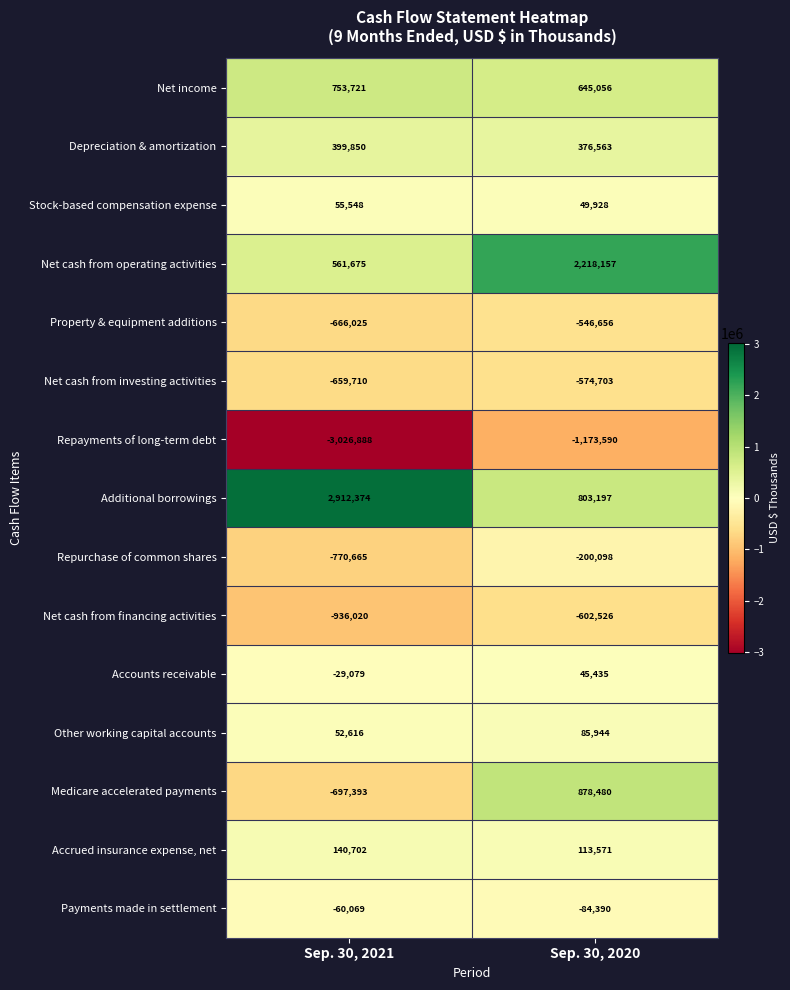

What is the lowest value of the Net cash from operating activities series?

561675